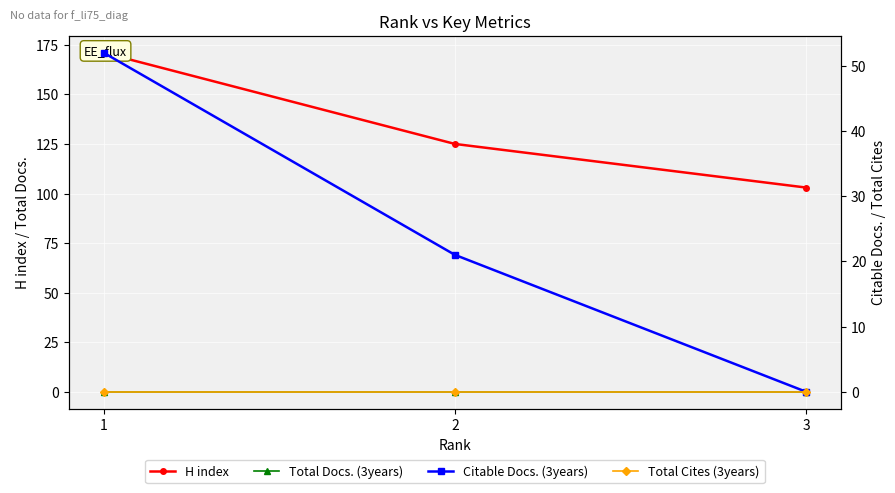

Between 1 and 2, which series saw the biggest shift?

H index